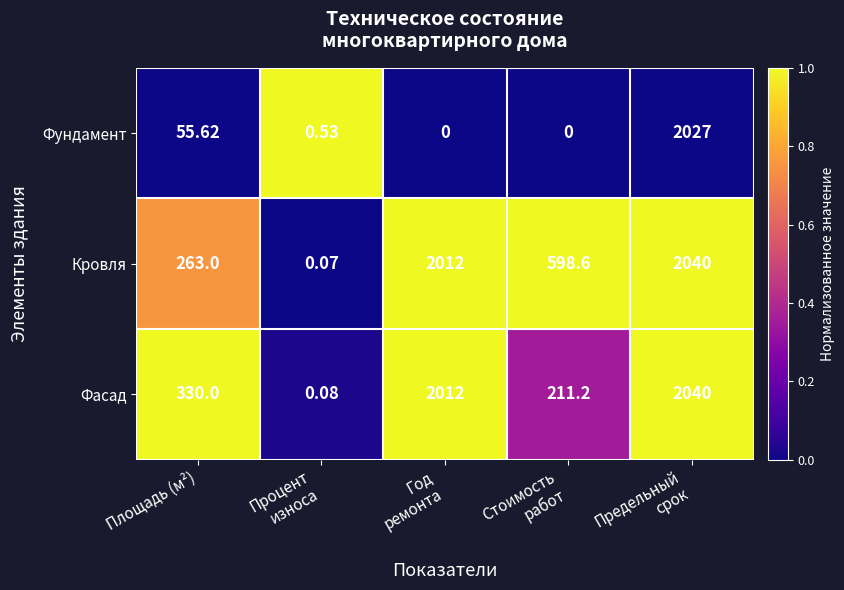

At Площадь (м²), list the series in order from largest to smallest.

Фасад, Кровля, Фундамент